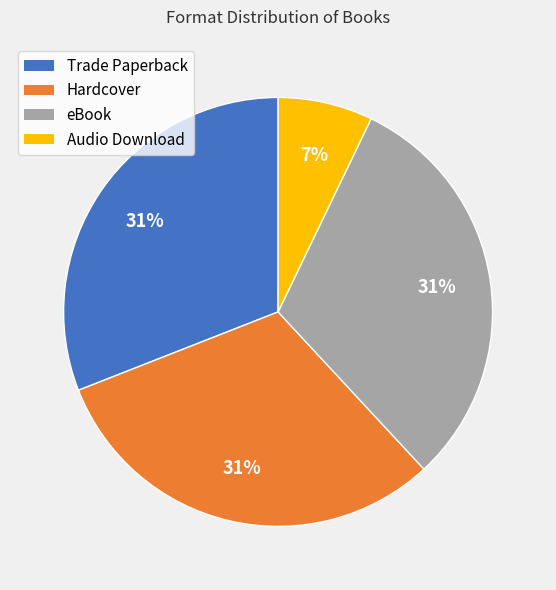

Combined, do Hardcover and Audio Download account for over 50%?

No